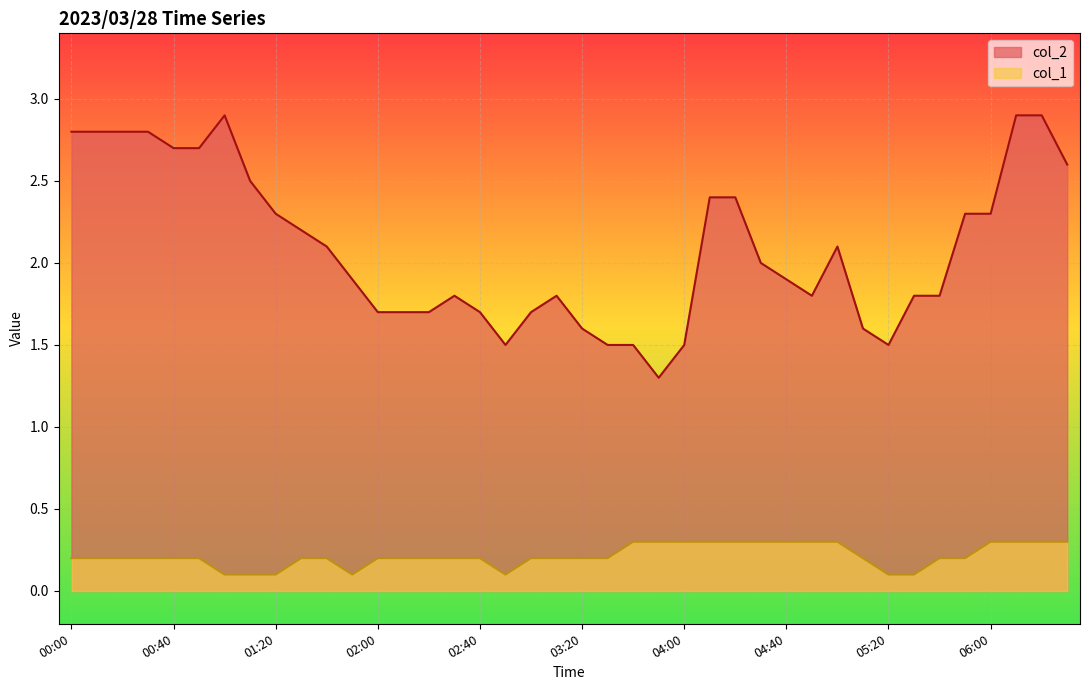

Which has a higher value, 03:30 or 00:40?

00:40